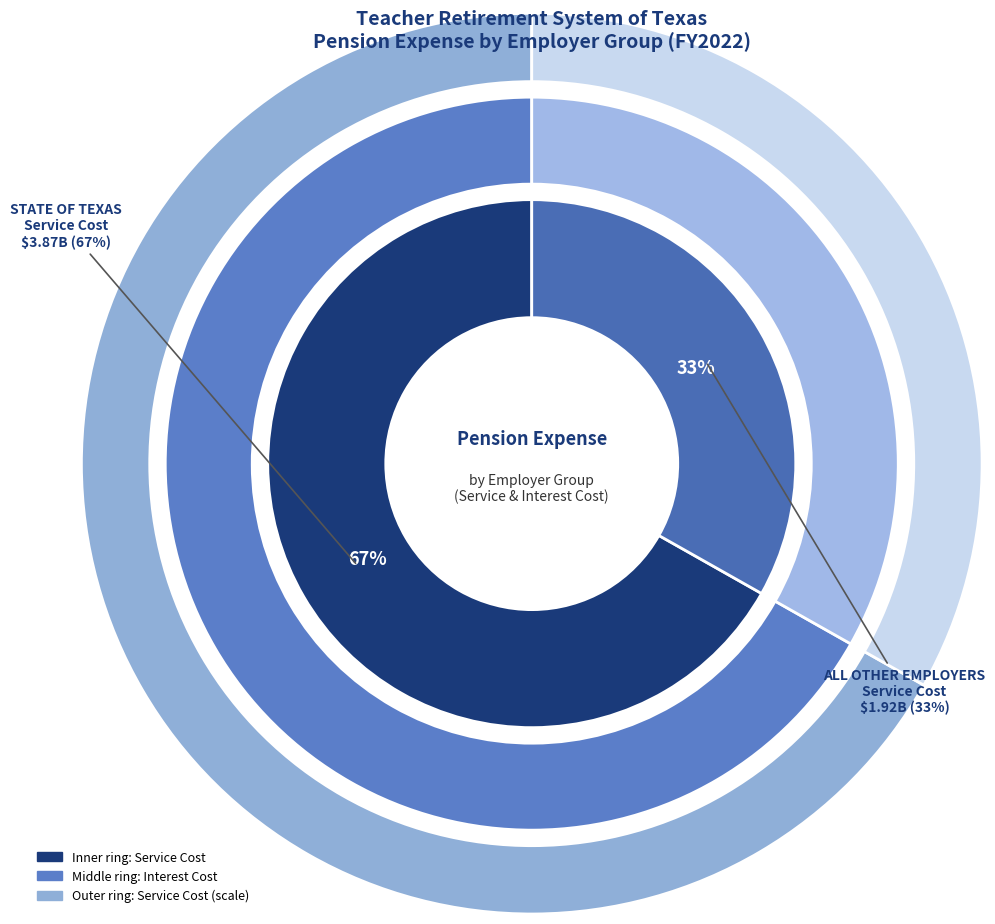

Between ALL OTHER EMPLOYERS and STATE OF TEXAS, which is larger?

STATE OF TEXAS